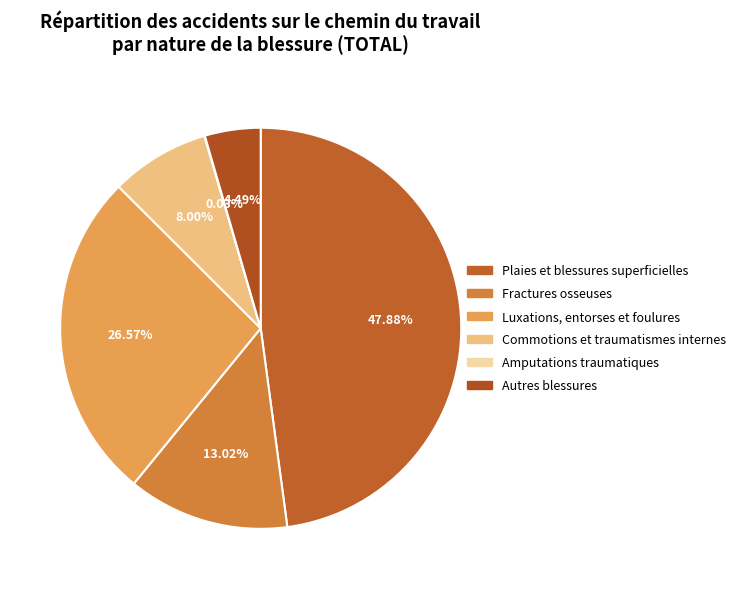

Is it true that Commotions et traumatismes internes is 8% of the pie?

True